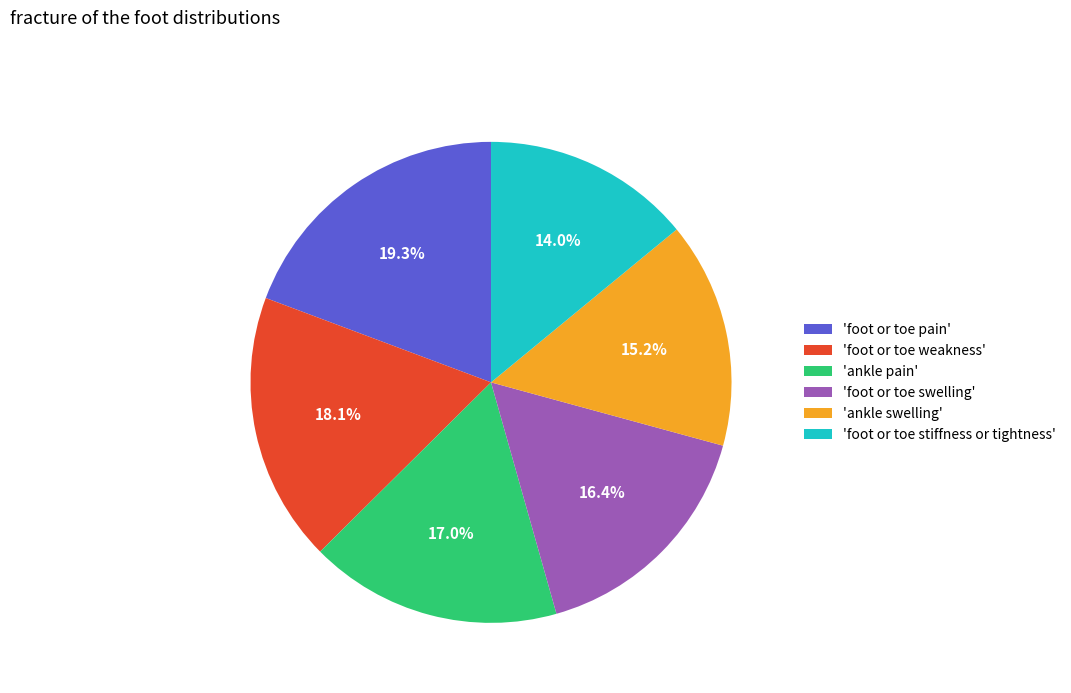

What is the largest slice in the pie chart?

'foot or toe pain'